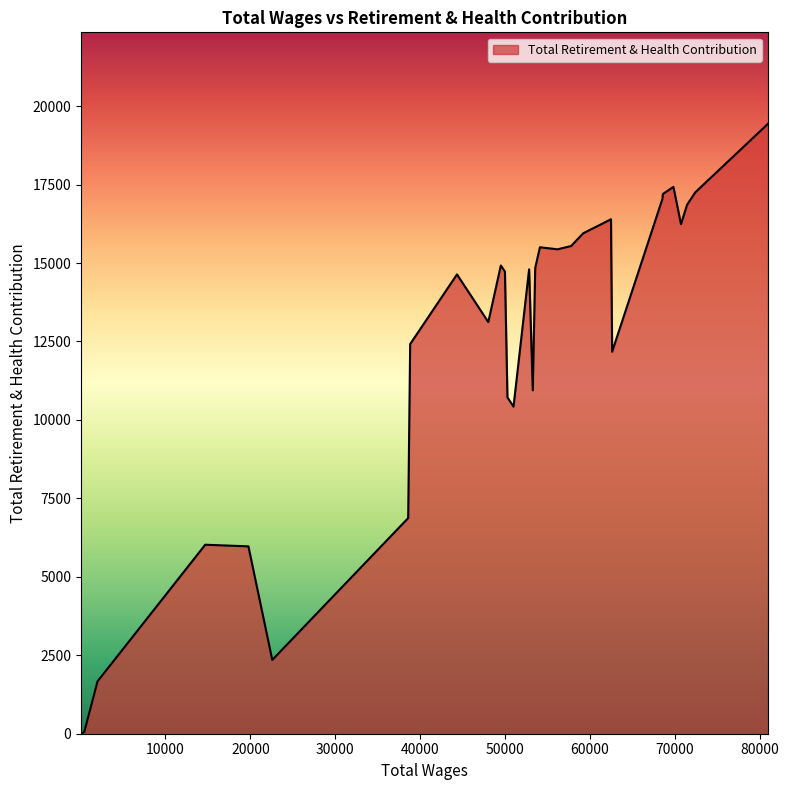

What is the difference between the maximum and minimum values?

19433